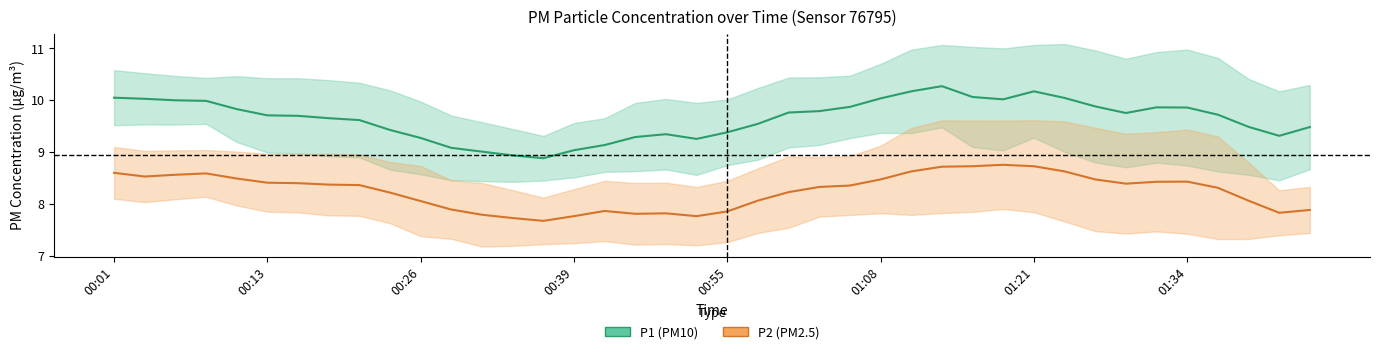

Rank the categories by P1 (PM10) value from lowest to highest.

14, 13, 12, 15, 11, 16, 19, 10, 17, 38, 18, 20, 9, 39, 37, 21, 8, 01:34, 01:21, 01:08, 36, 33, 22, 23, 00:55, 35, 34, 24, 32, 00:39, 00:26, 29, 00:13, 25, 31, 00:01, 28, 26, 30, 27